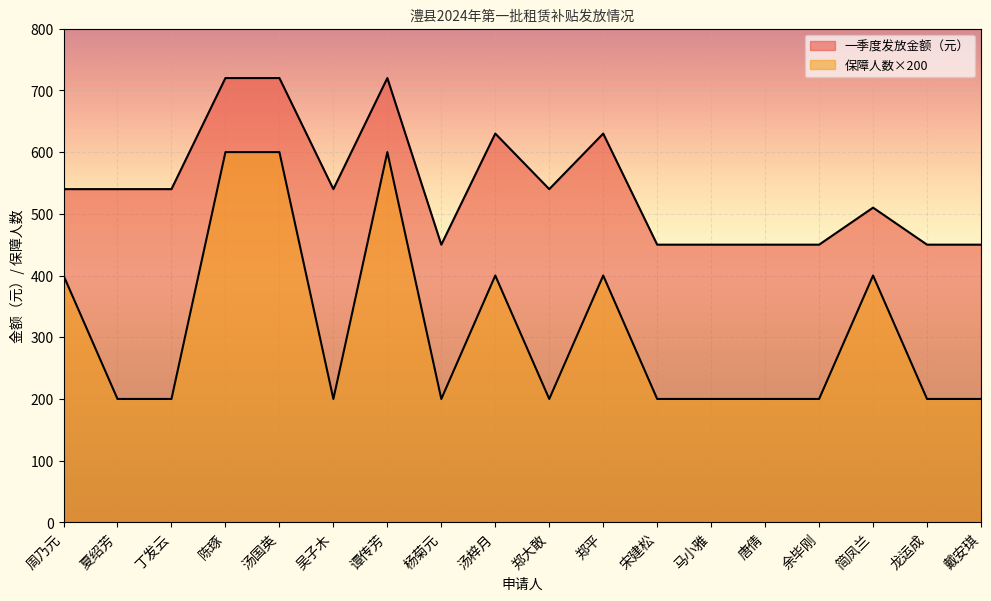

At which category does 保障人数 reach its first local valley?

吴子木